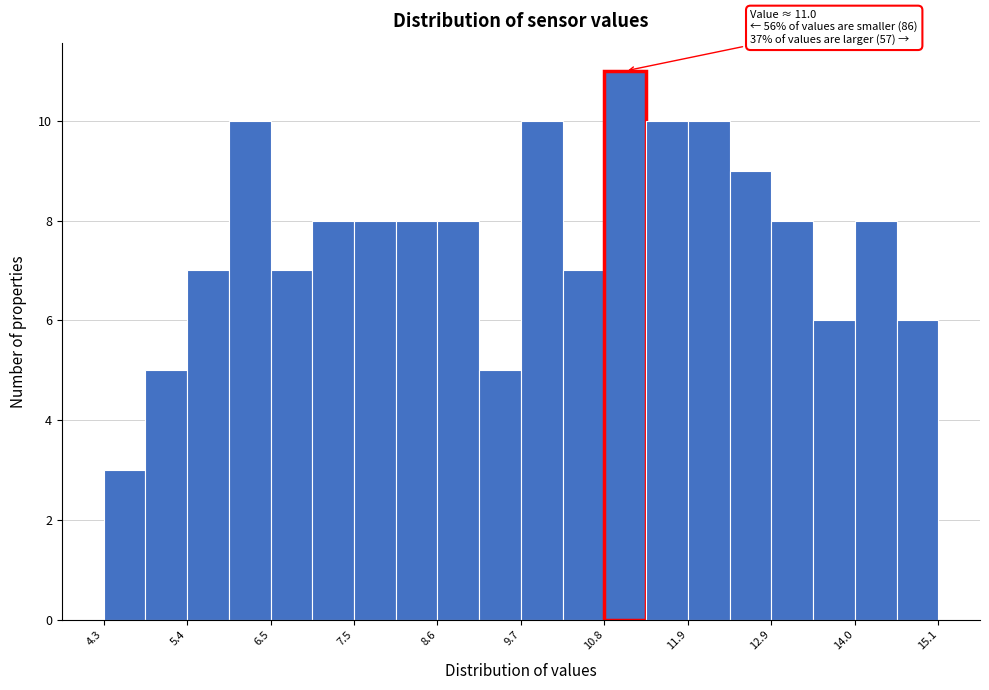

Read against the x-axis, roughly where is the centre of the tallest bar?

11.0